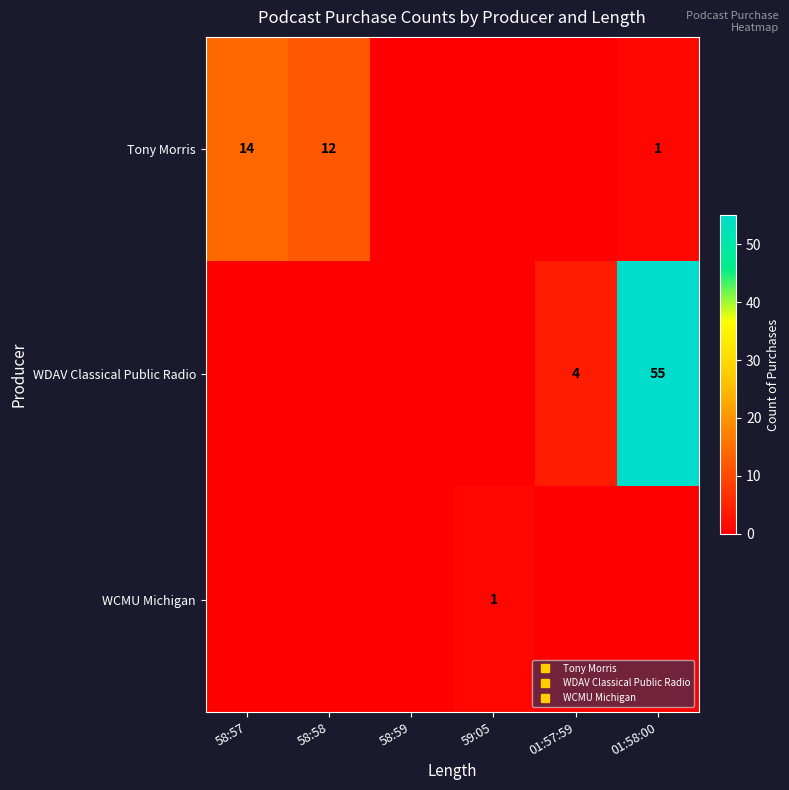

How many positive values does the WCMU Michigan series have?

1